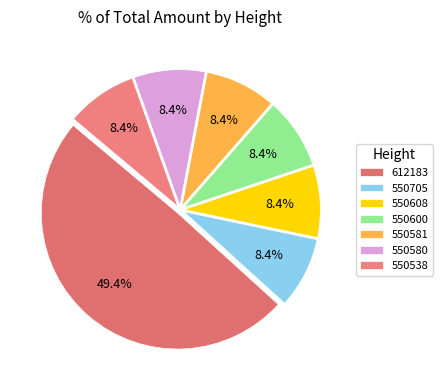

How many slices are in this pie chart?

7